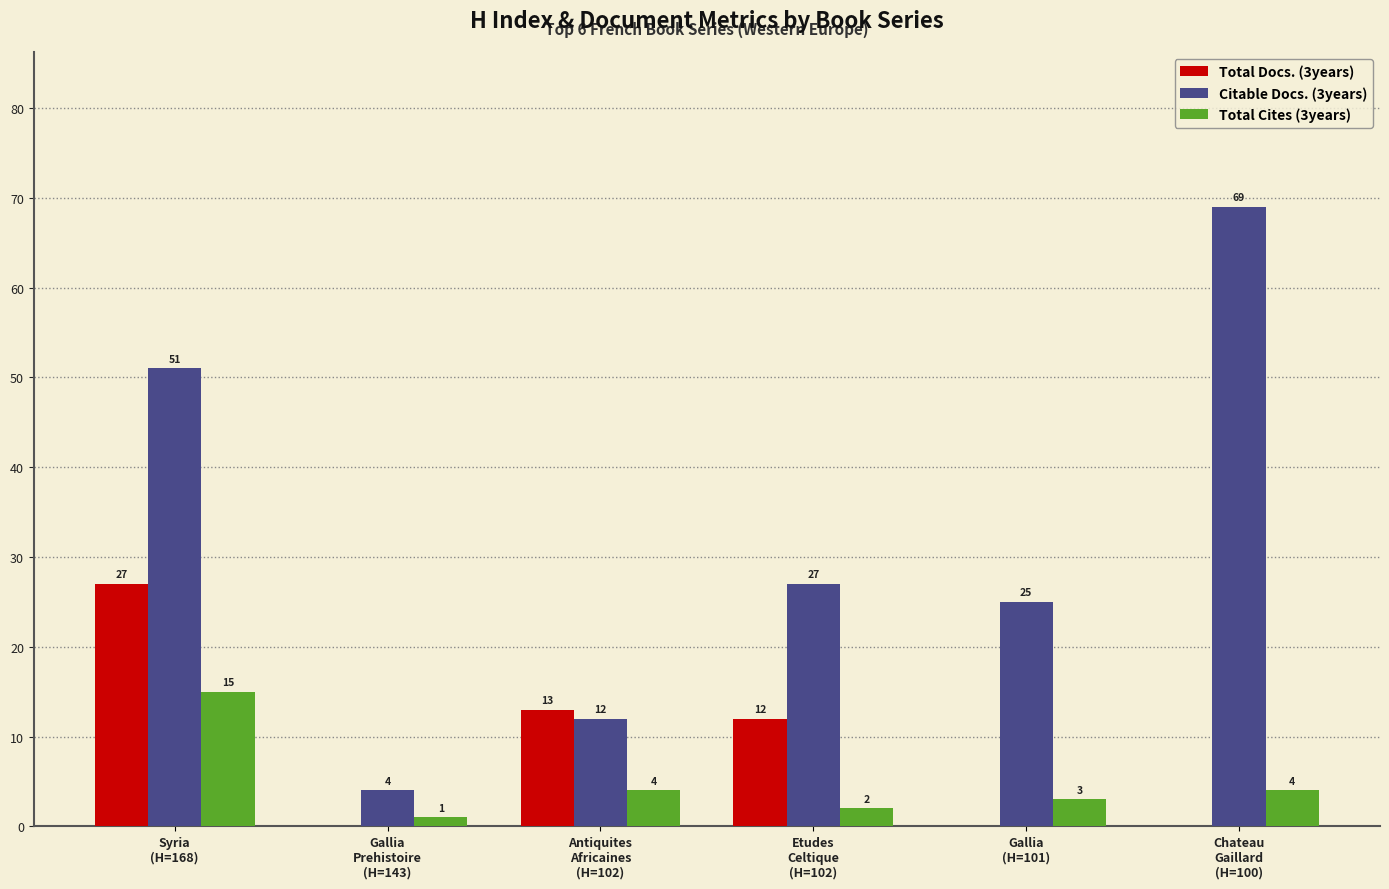

What is the maximum value for Citable Docs. (3years)?

69